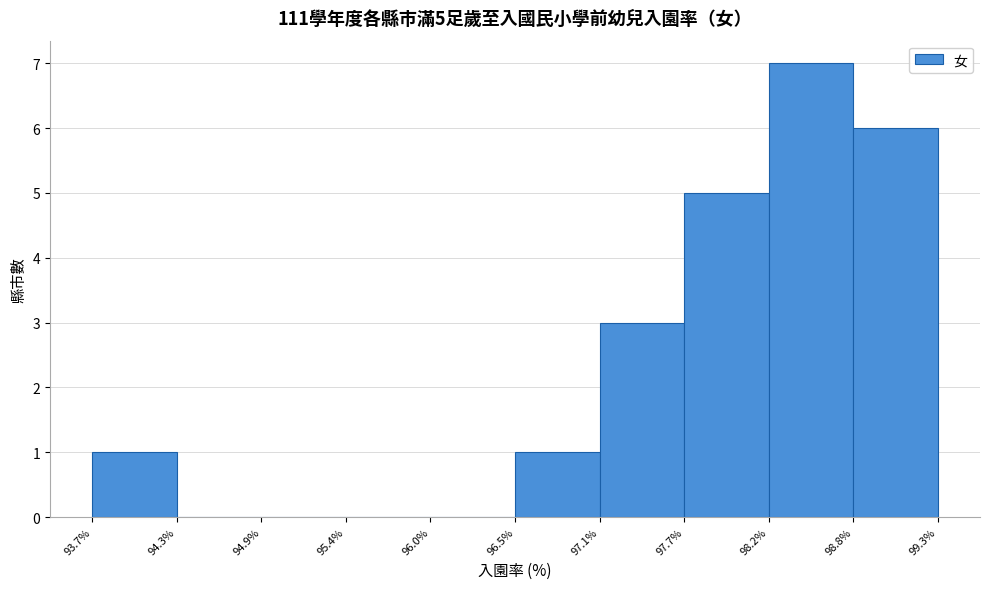

Which range on the x-axis has the tallest bar?

98.2% to 98.8%